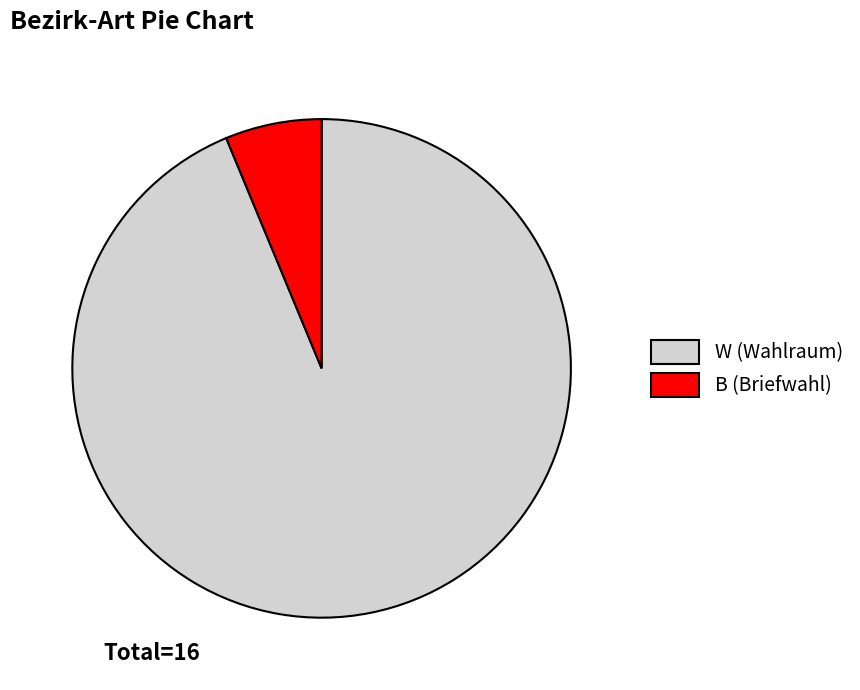

What is the majority slice?

W